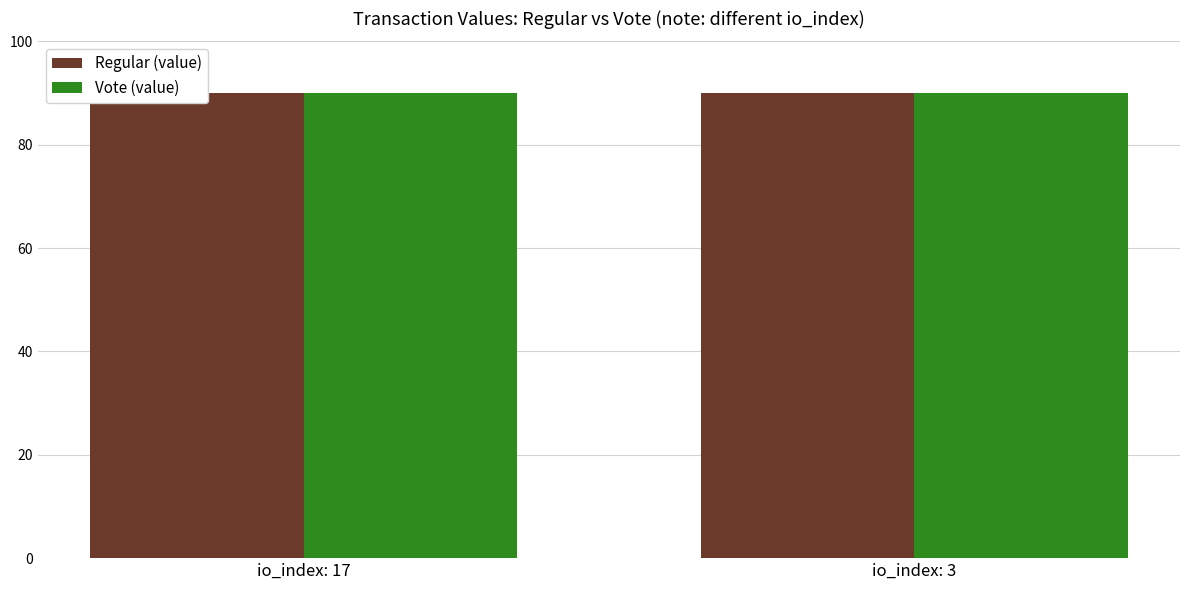

What is the value of the Regular (value) bar at the 1st from the left?

90.1